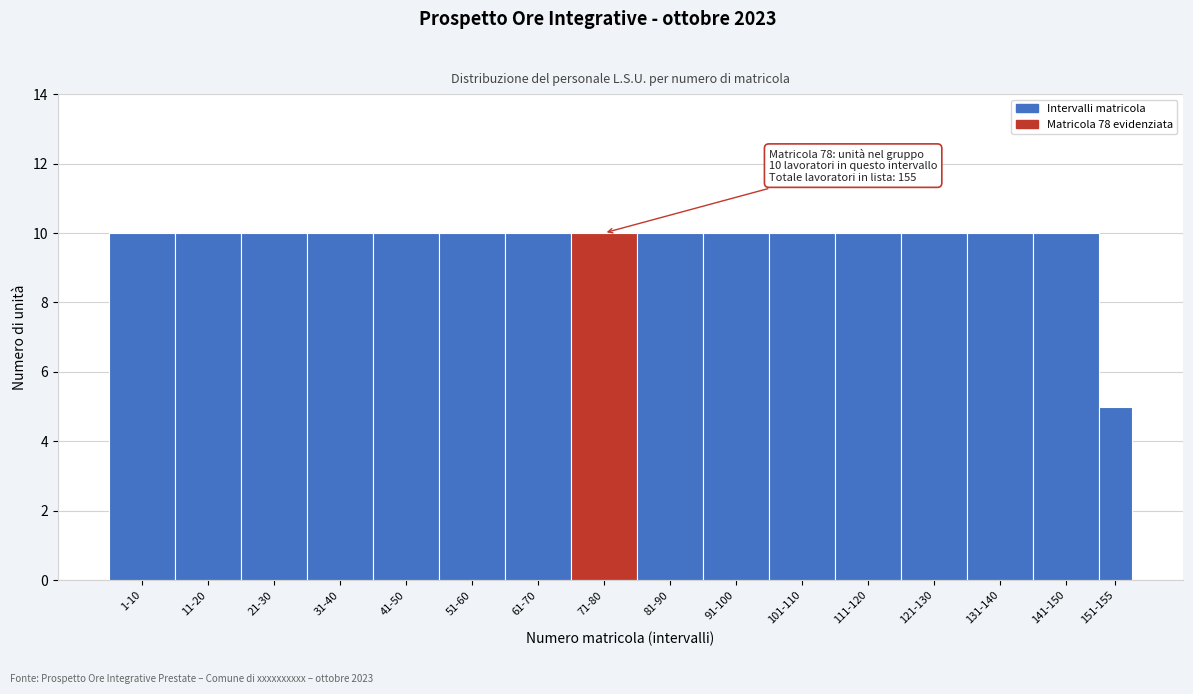

Reading left to right, list all the values displayed in this chart.

10	10	10	10	10	10	10	10	10	10	10	10	10	10	10	5